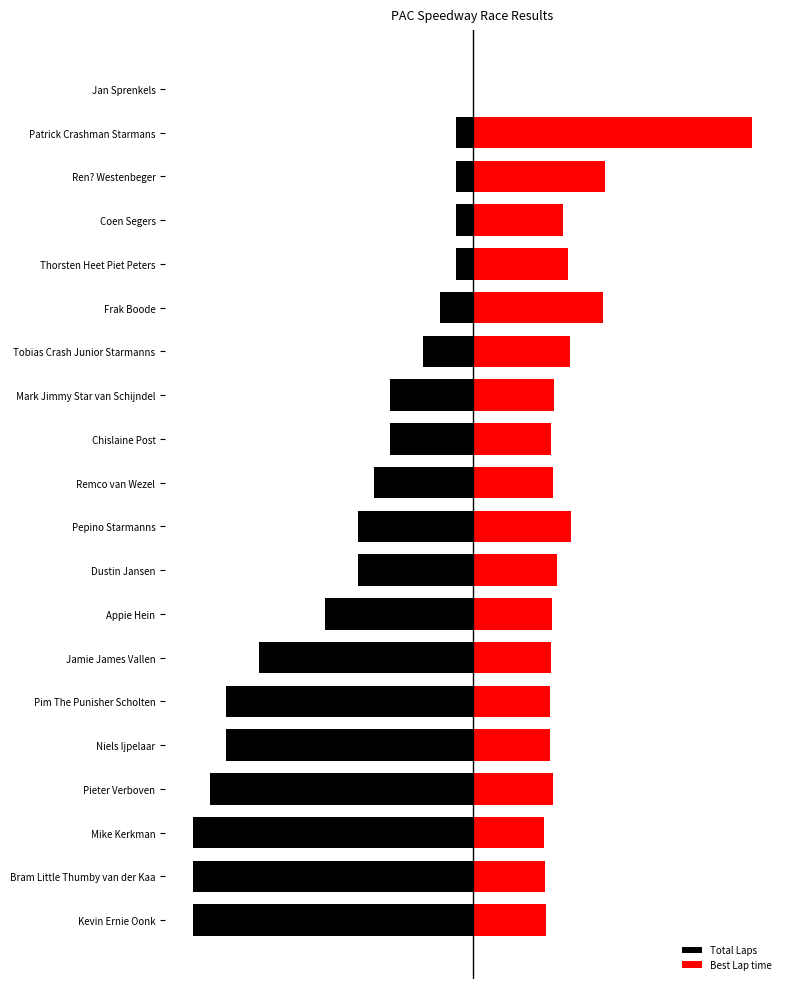

Between Mike Kerkman and Ren? Westenbeger, which is larger?

Ren? Westenbeger